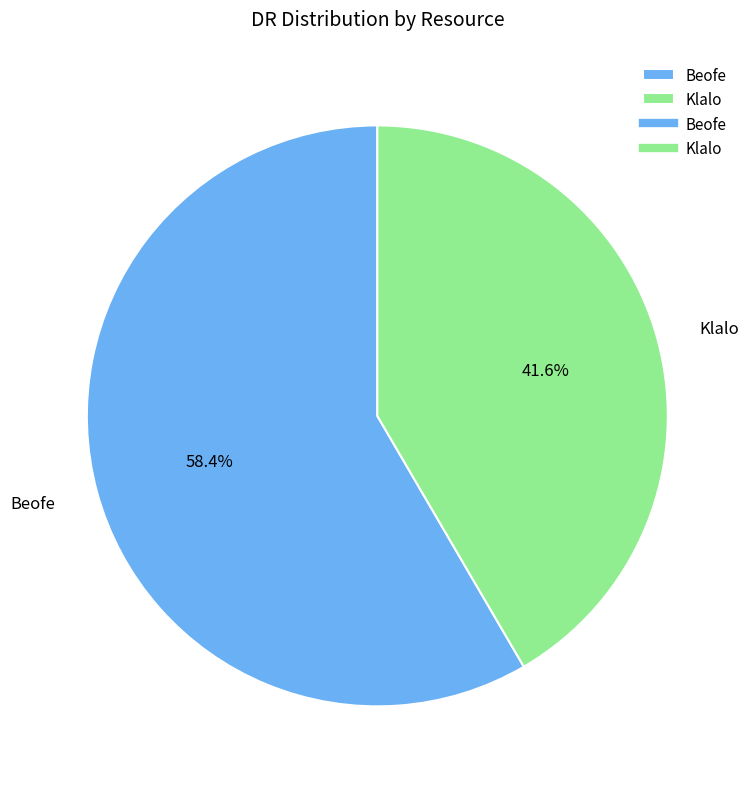

To the nearest percent, what portion does Beofe represent?

58%